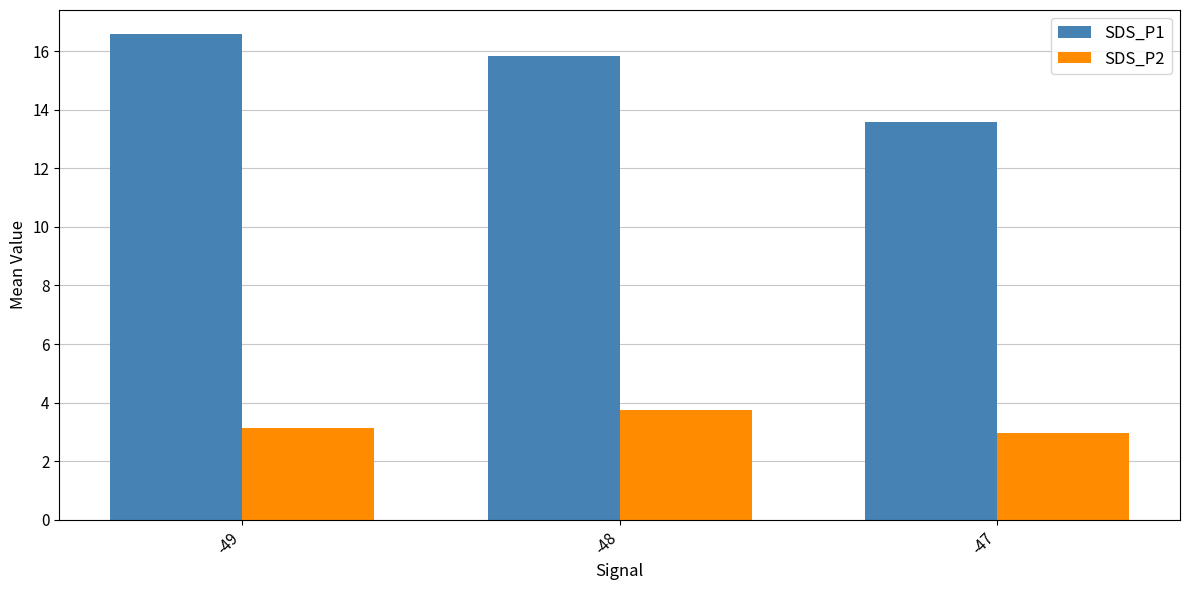

What is the spread (max minus min) of values at -49?

13.4